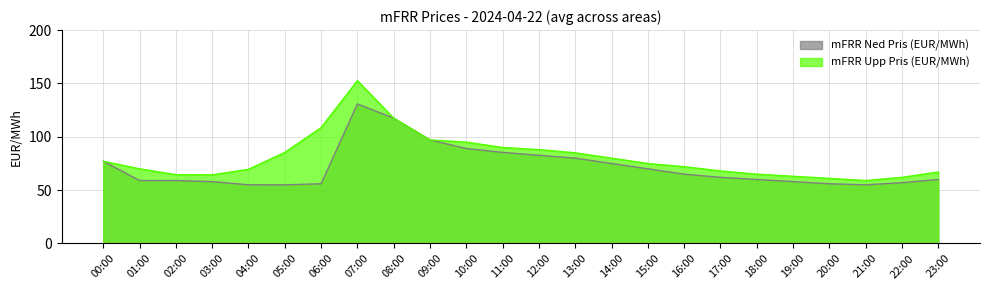

Where does the mFRR Upp Pris (EUR/MWh) series first go above 75?

00:00